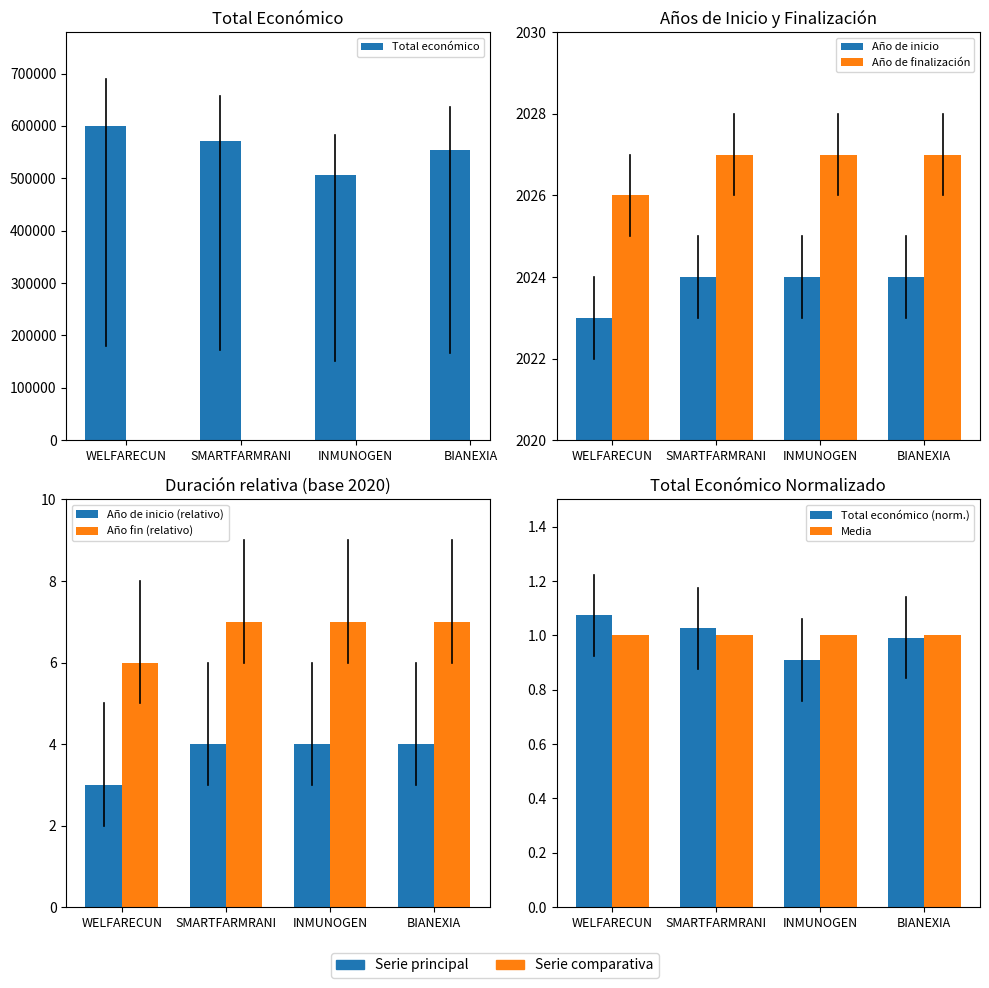

Rank the categories by Año de inicio value from highest to lowest.

SMARTFARMRANI, INMUNOGEN, BIANEXIA, WELFARECUN